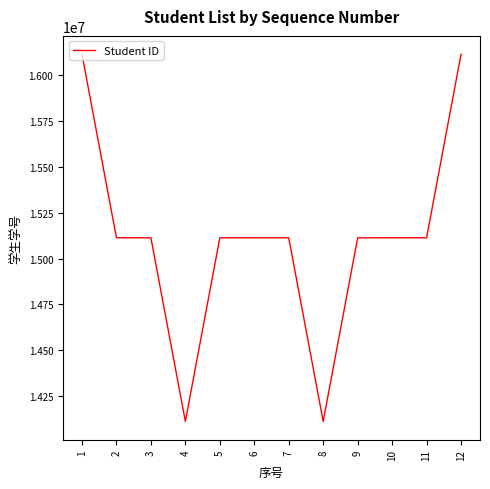

What is the smallest value displayed?

14113101